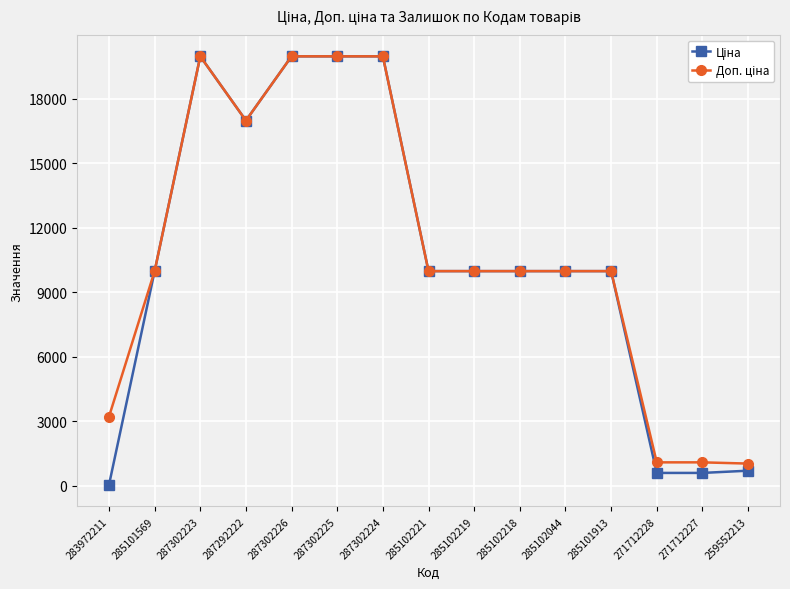

Which label corresponds to the smallest value in the chart?

283972211